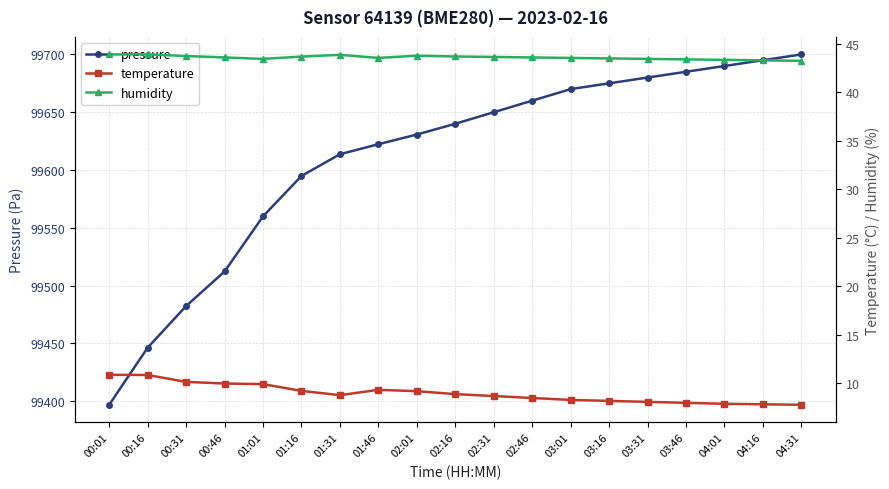

True or false: temperature and pressure cross at least once.

False